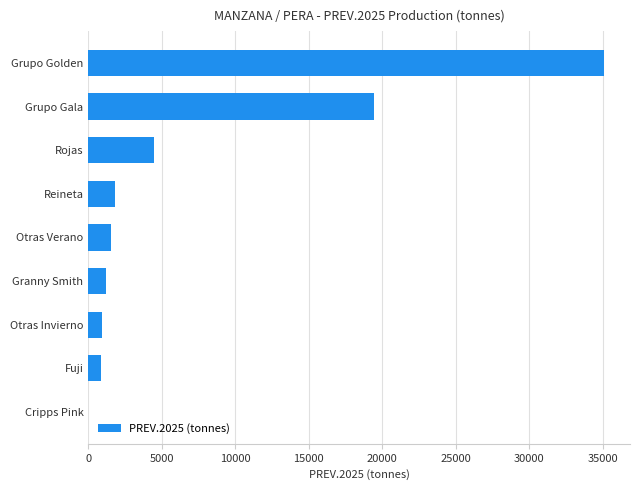

Between Grupo Gala and Reineta, which is larger?

Grupo Gala